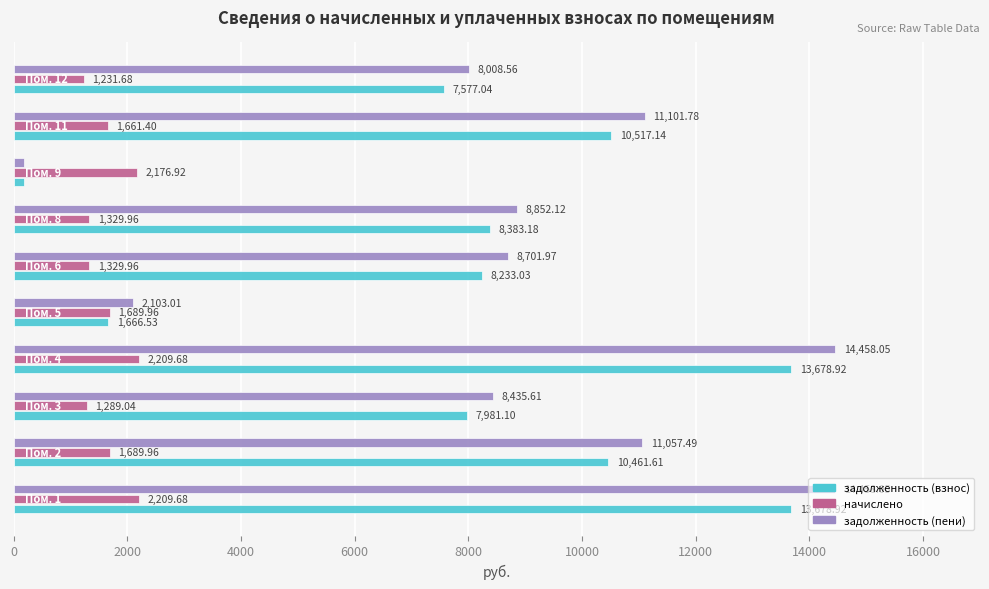

Which series has the widest spread of values?

задолженность (пени)